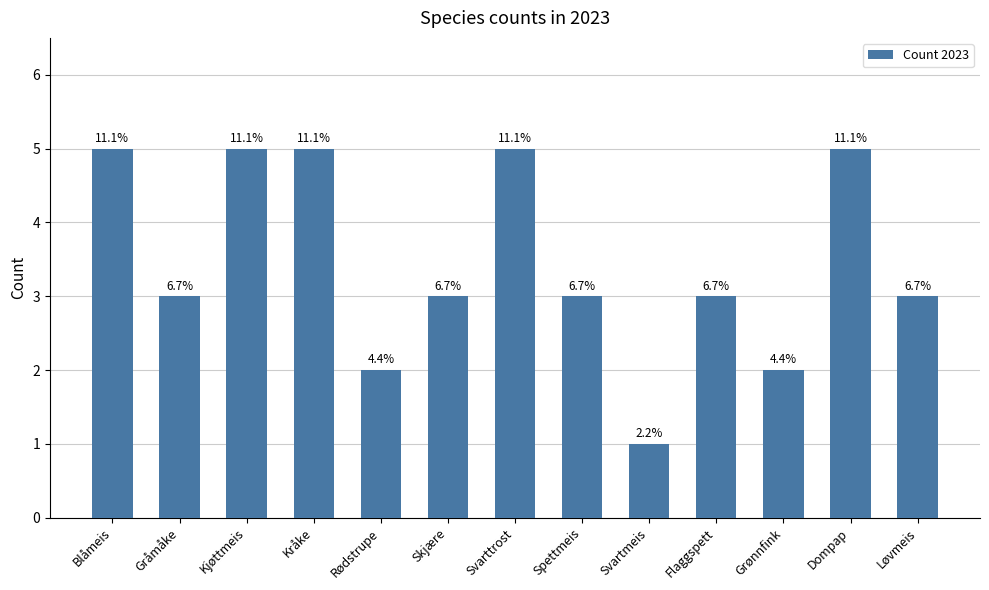

What is the label of the 11th bar from the right?

Kjøttmeis